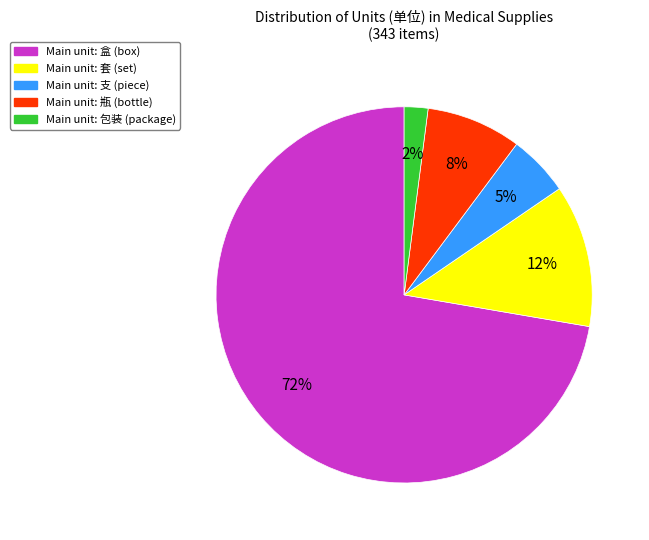

Does any single category account for the majority?

Yes